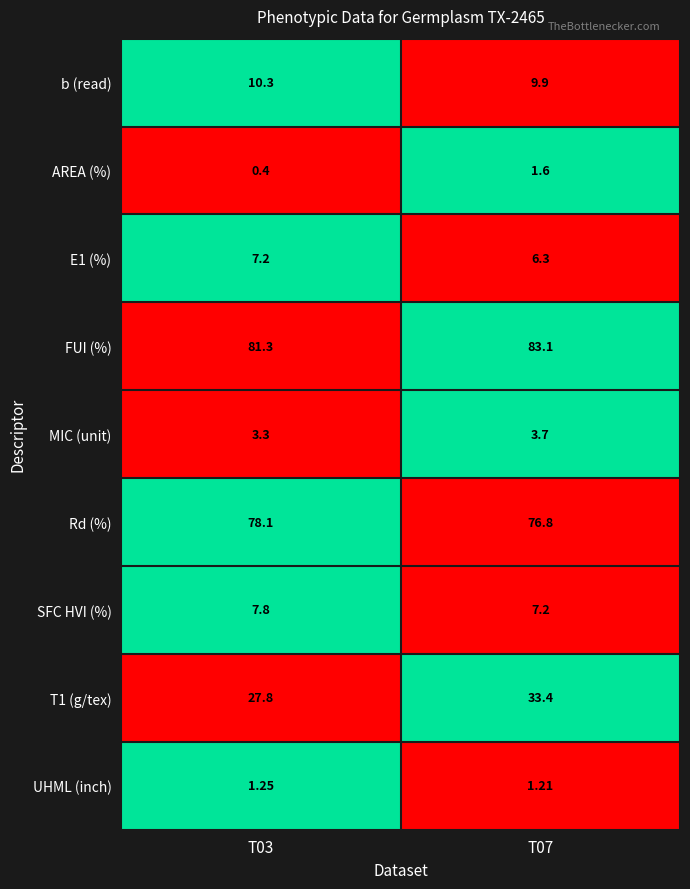

What is the maximum value shown in the chart?

83.1